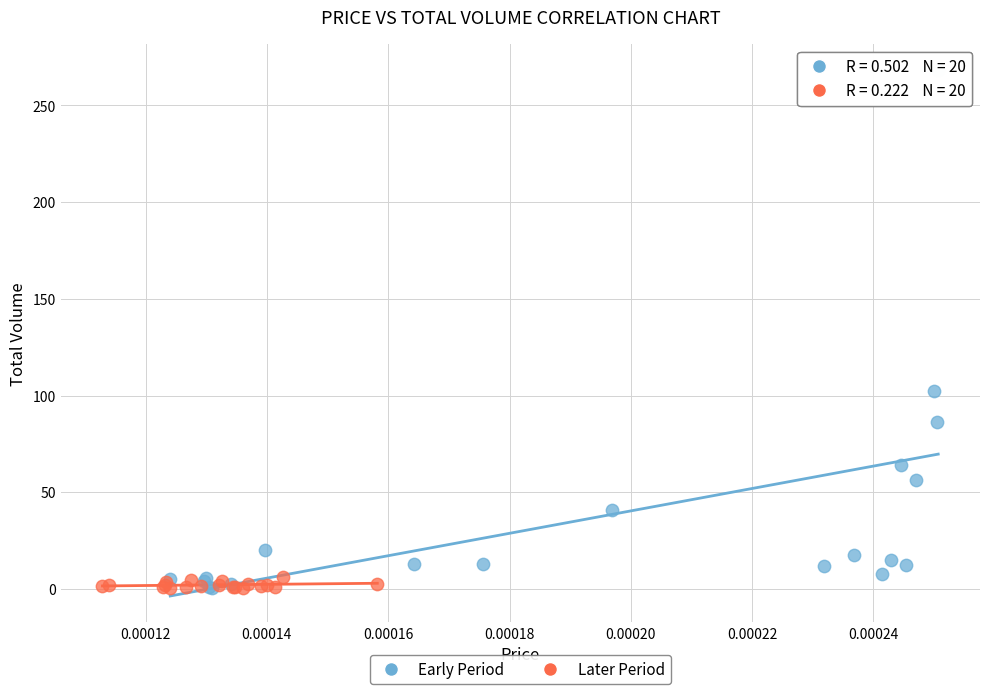

What are all the series names shown in the legend?

Early Period, Later Period